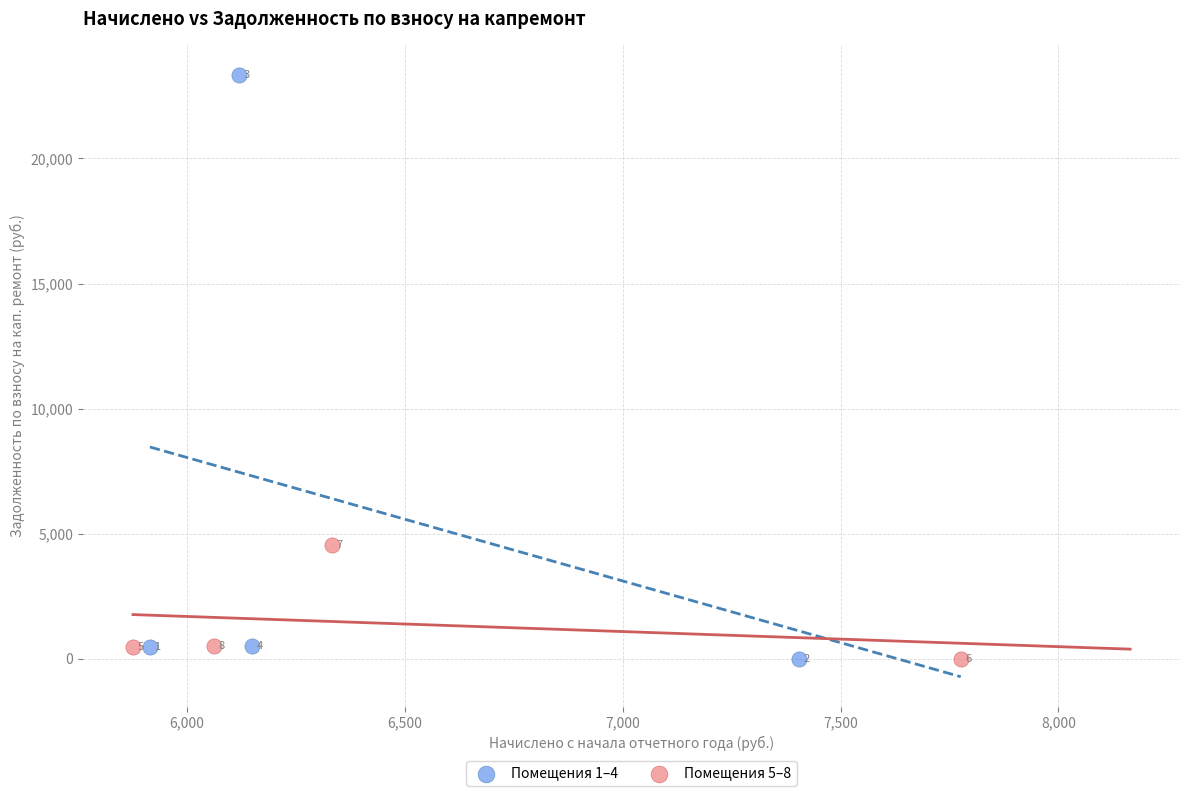

What are all the series names shown in the legend?

Помещения 1–4, Помещения 5–8